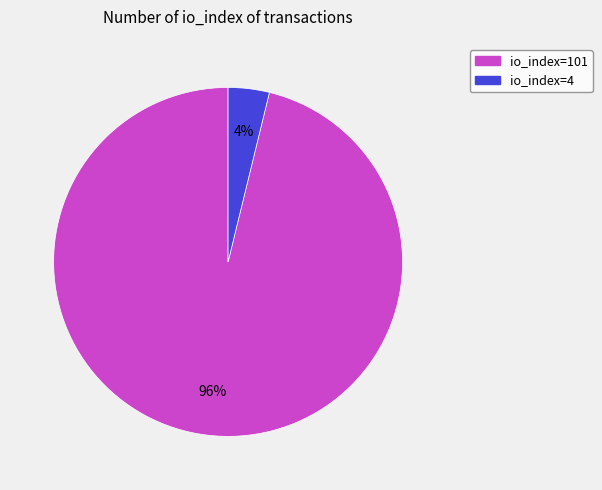

To the nearest percent, what is the difference between the largest and smallest slice percentages?

92%